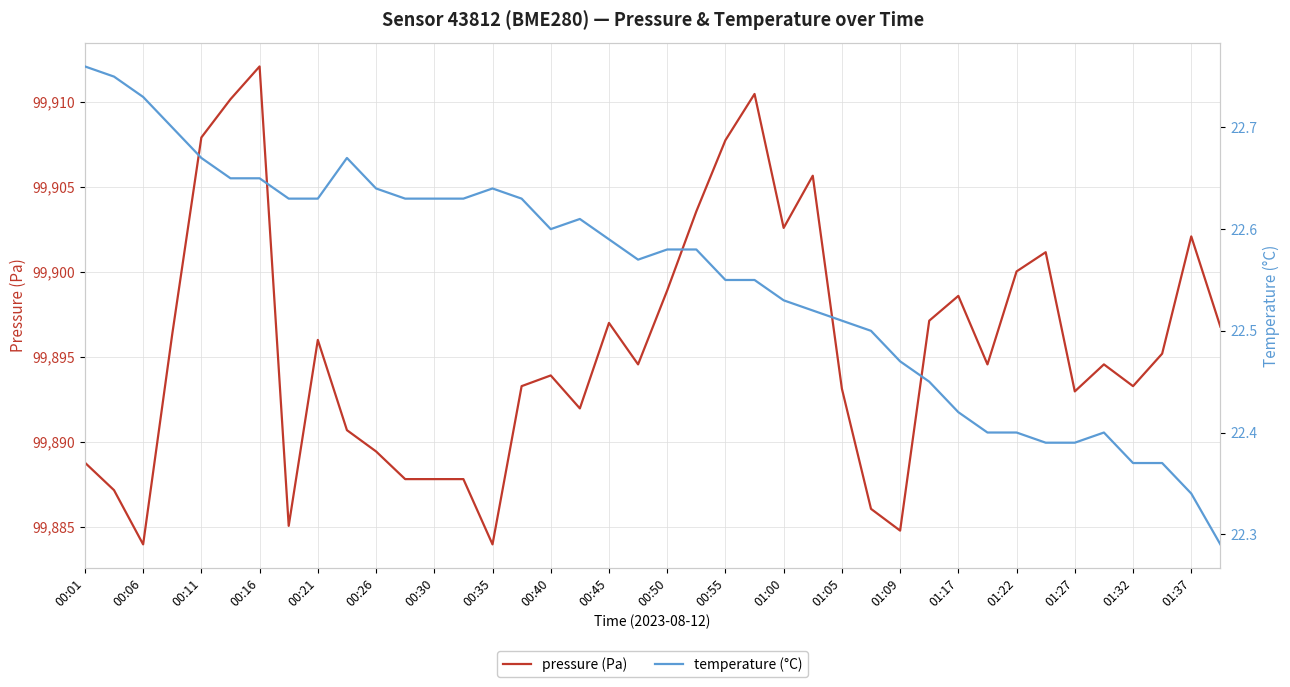

The value of pressure (Pa) at 00:55 is 49163.4. True or false?

False